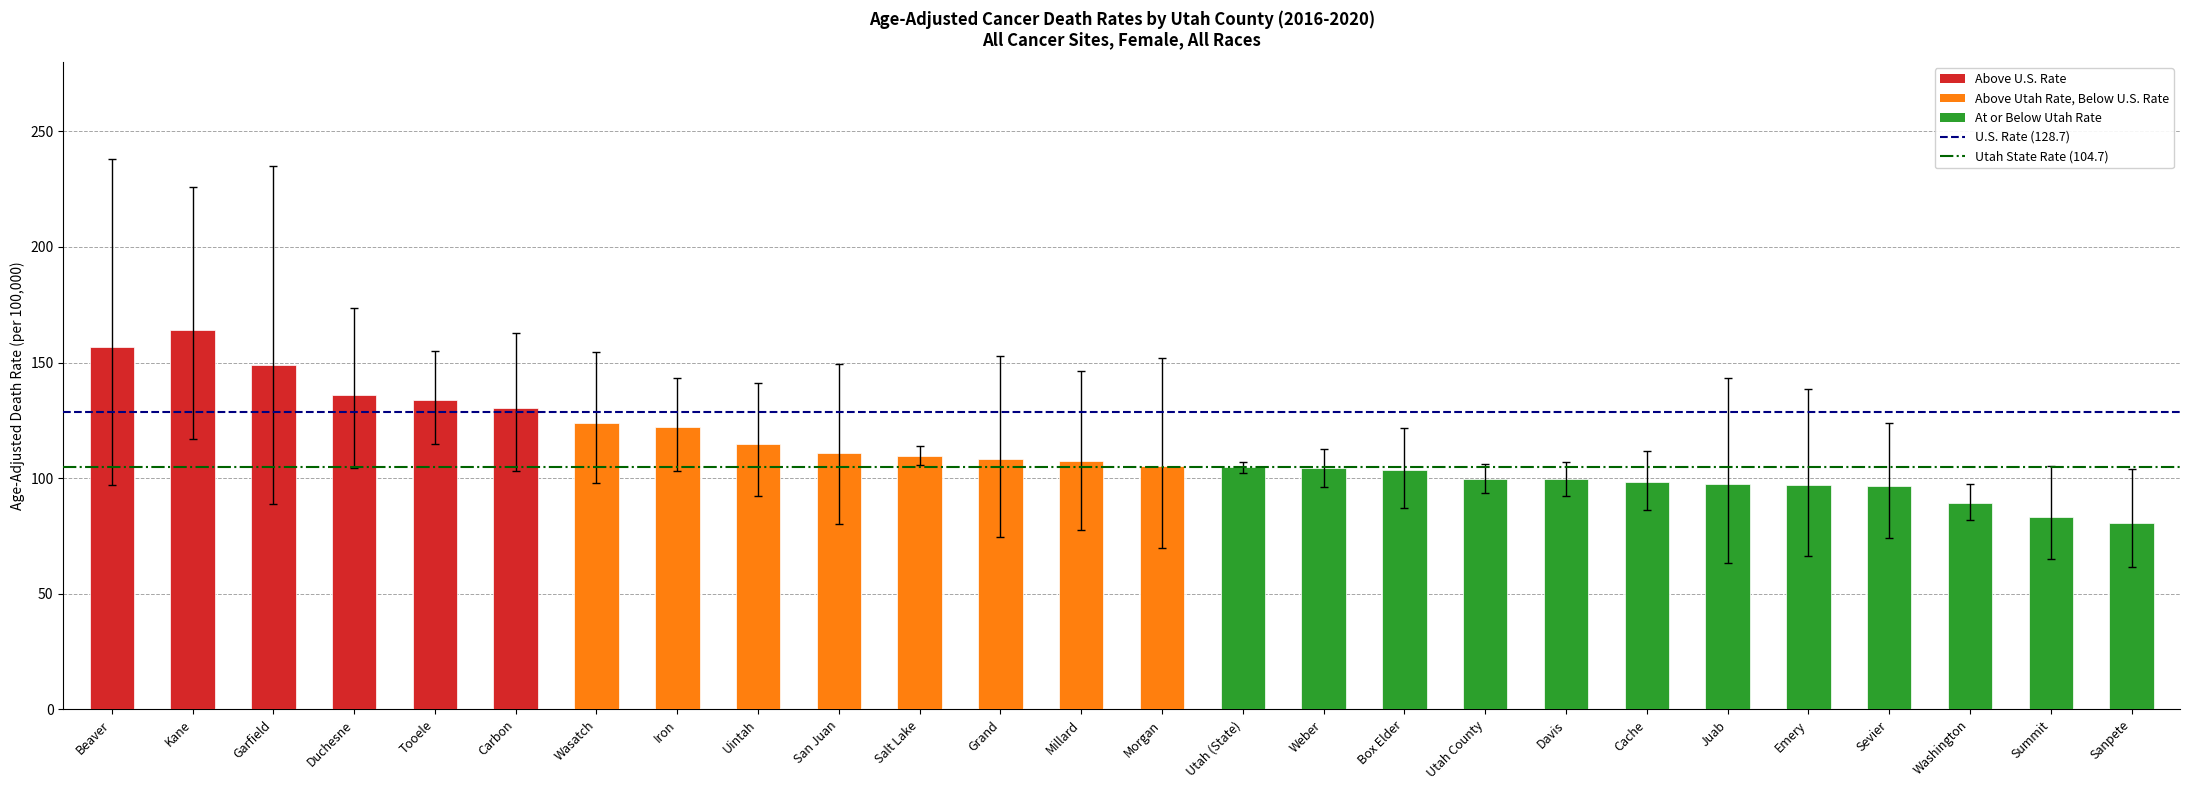

The value at Duchesne is 212.1. True or false?

False